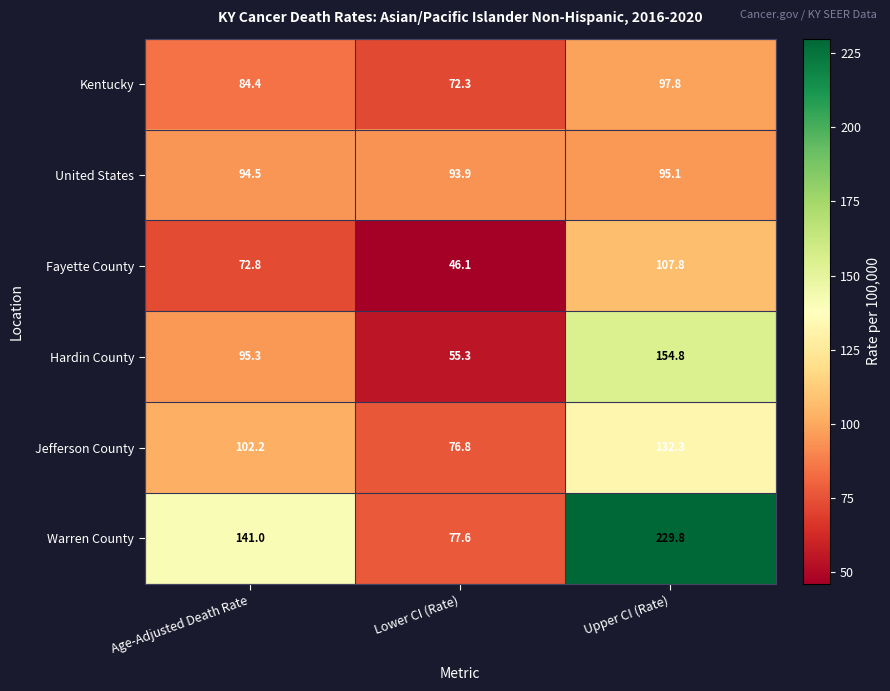

Is it true that Hardin County equals 154.8 at Upper CI (Rate)?

True